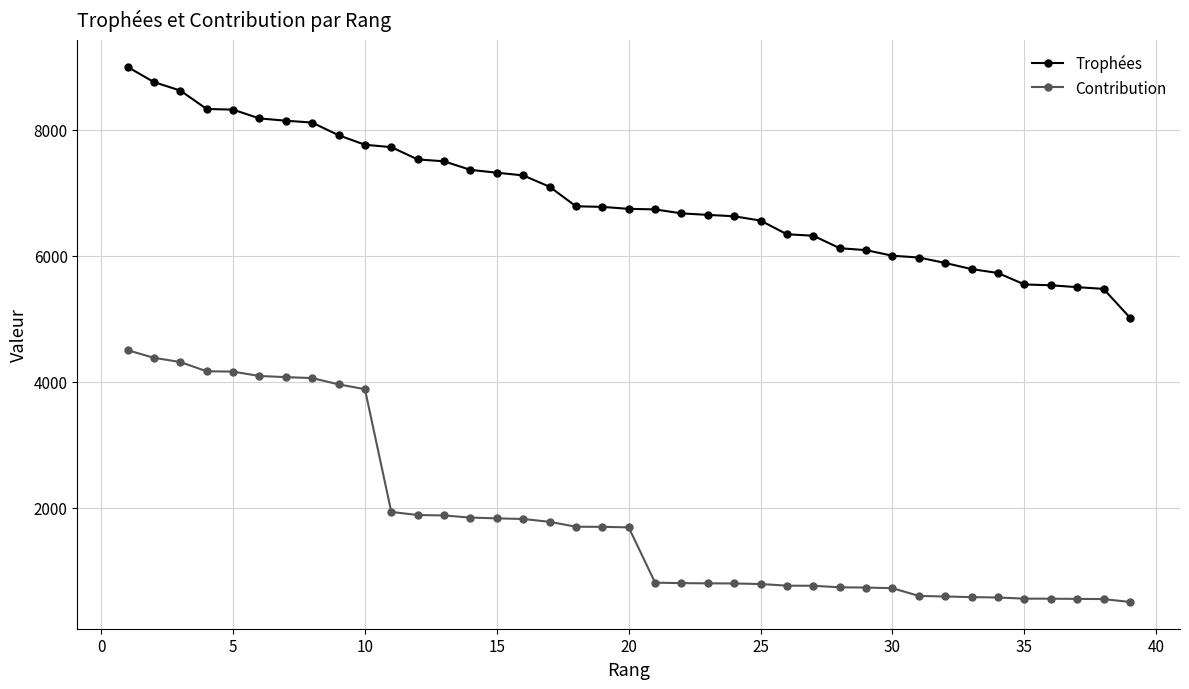

True or false: Trophées and Contribution cross at least once.

False